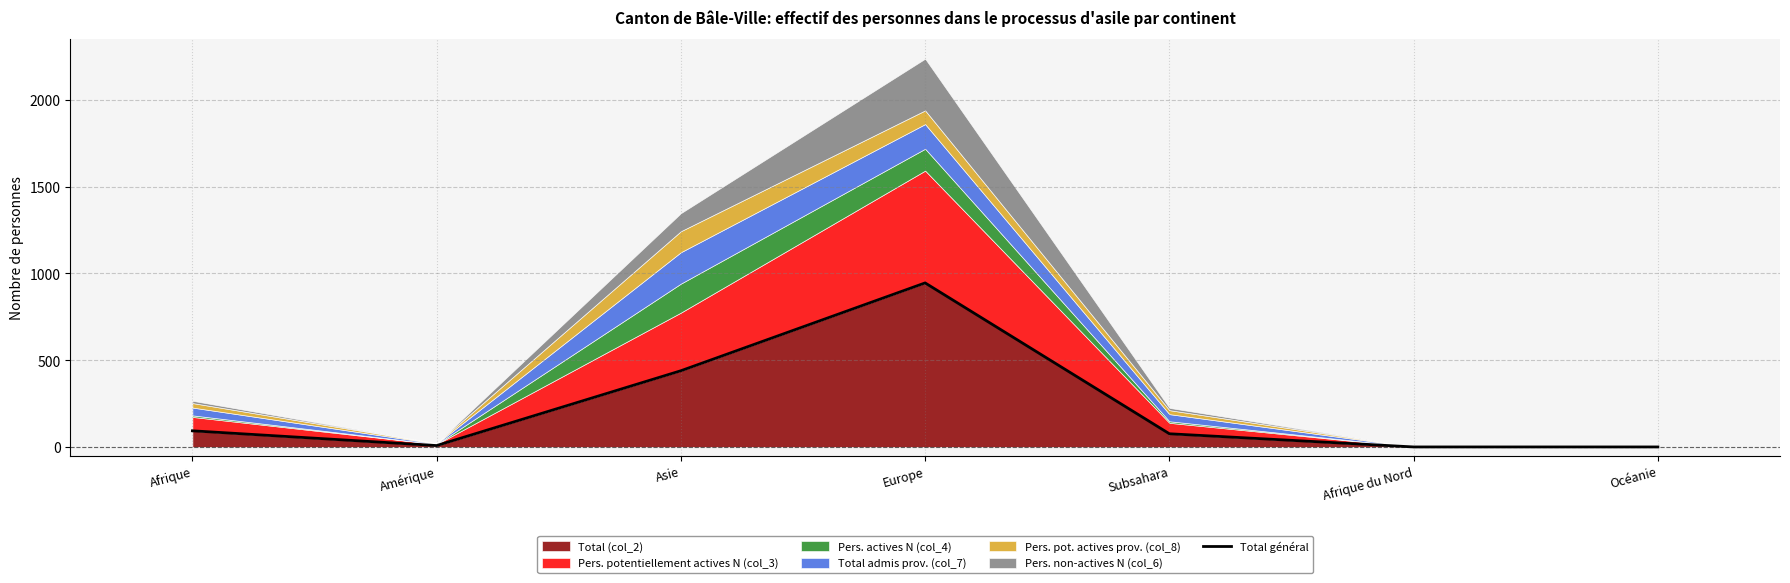

What is the average value?

223